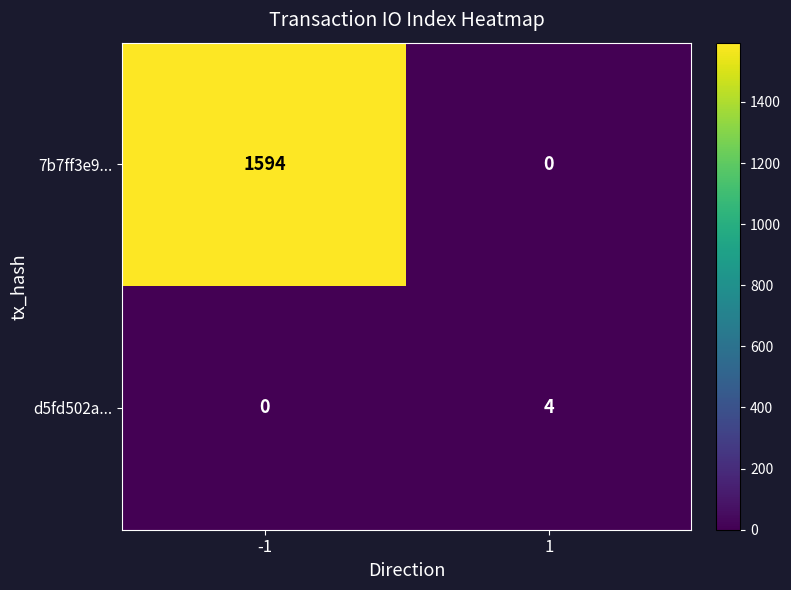

What is the difference between the 7b7ff3e9... values at 1 and -1?

1594